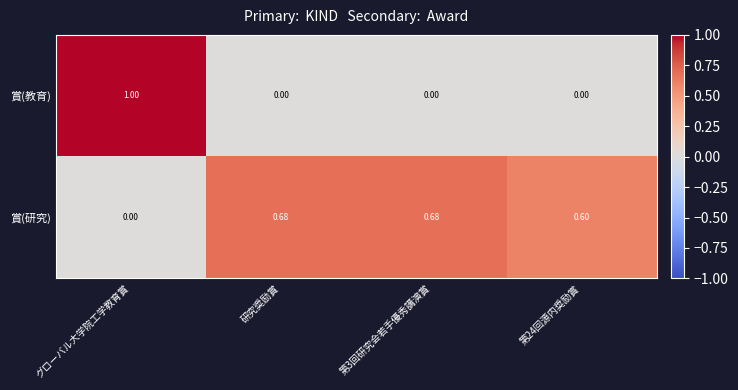

List the series in order of their overall mean, highest first.

賞(研究), 賞(教育)